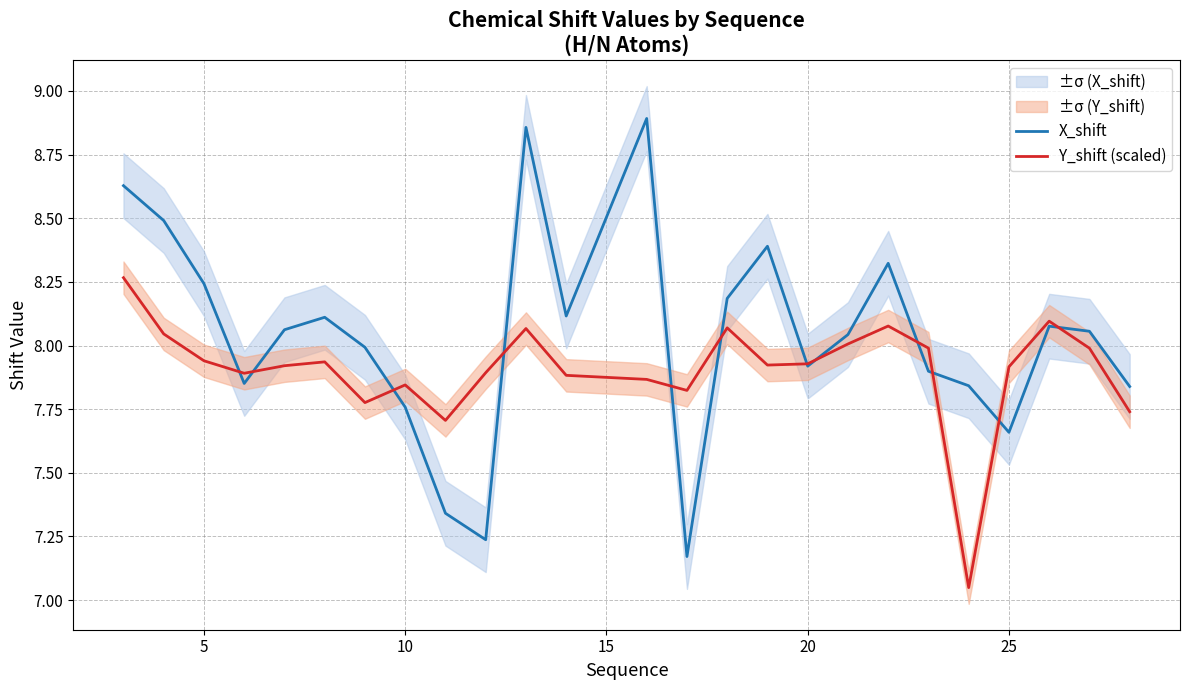

How many data points in X_shift are less than 8?

11